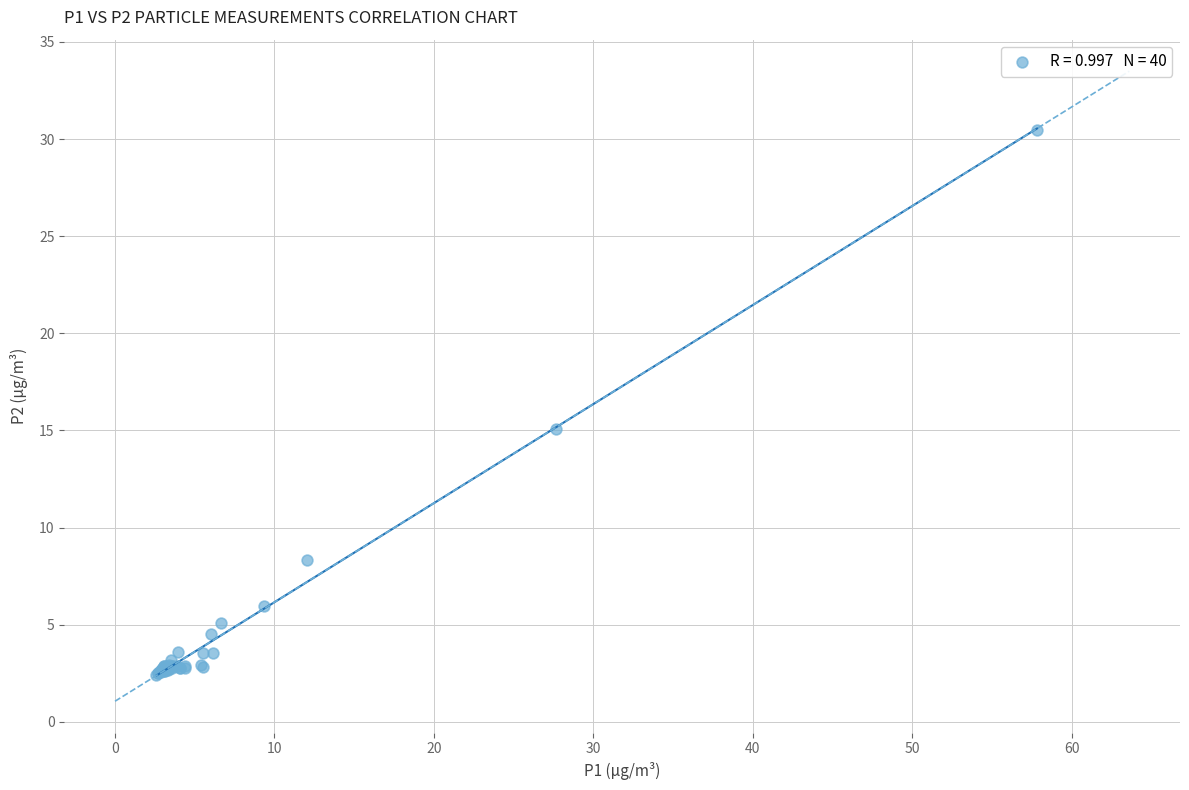

What Y value in the scatter plot is closest to 16?

15.1